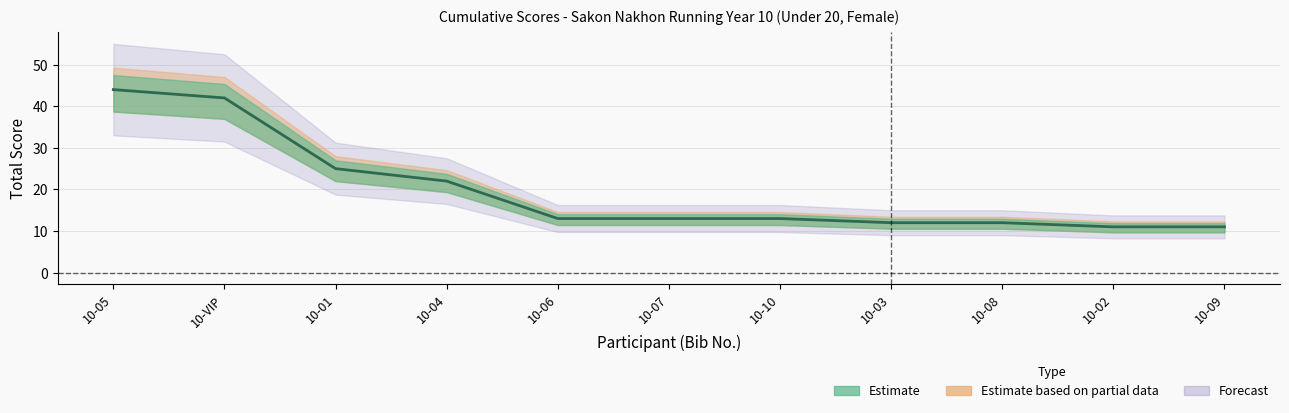

True or false: the data shows 5 at 10-08.

False